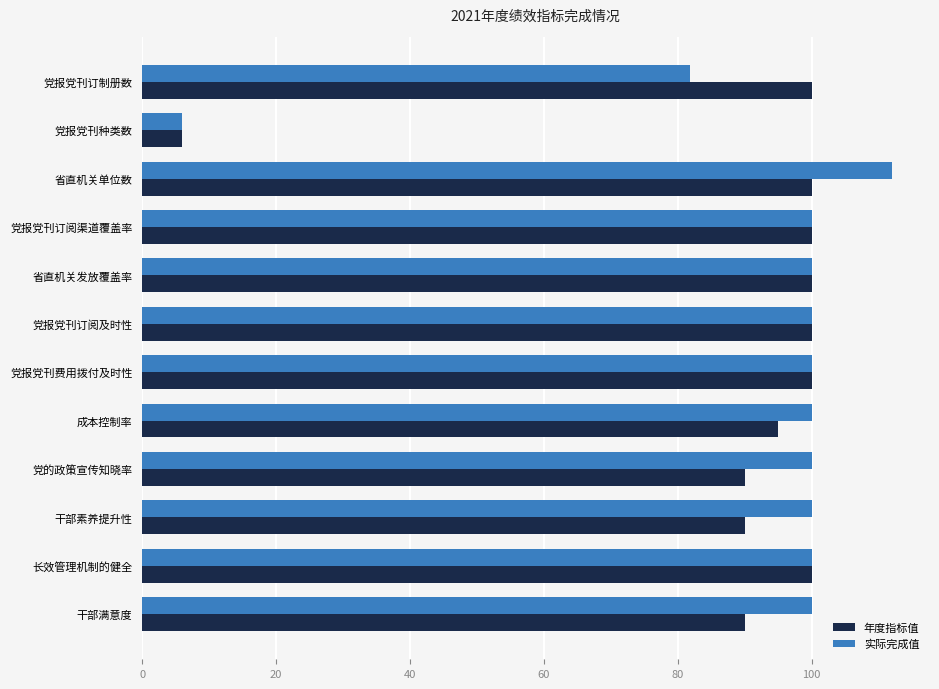

What is the difference between the maximum and second lowest values in the 实际完成值 series?

30.2